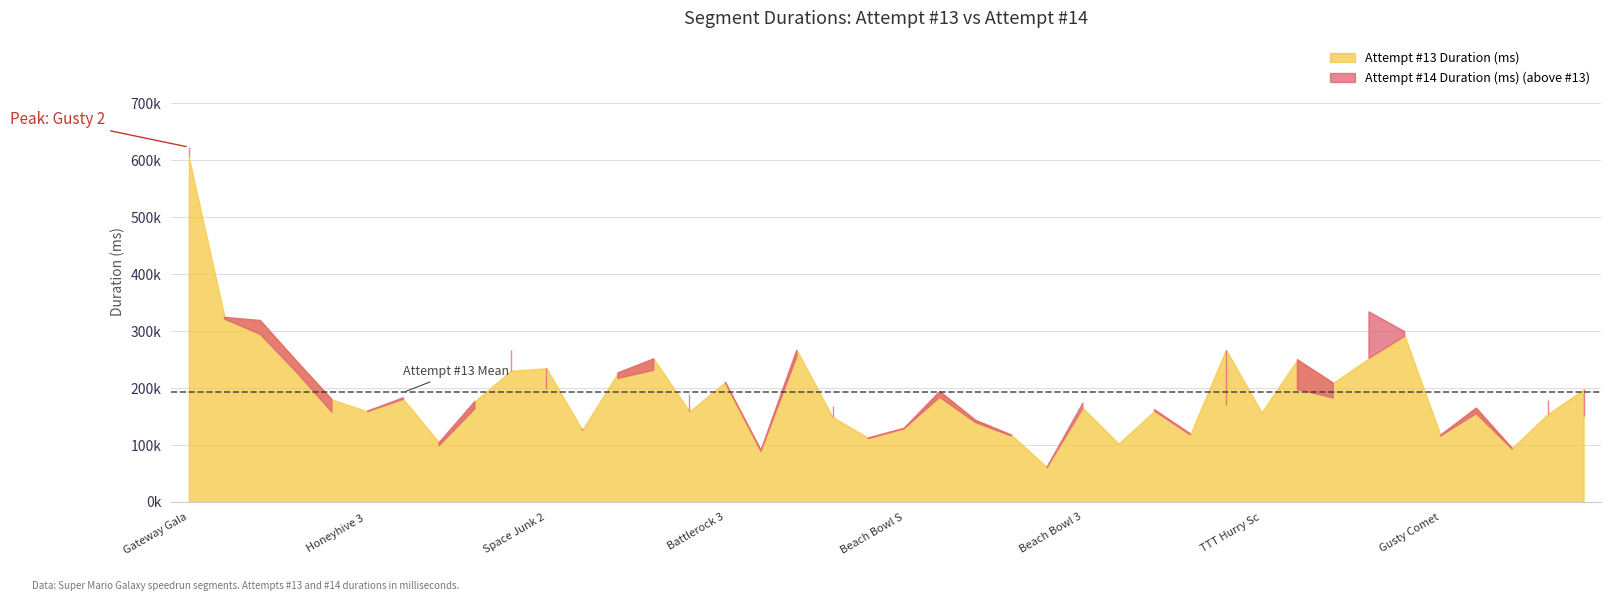

How many intersections are there between Attempt #13 Duration (ms) and Attempt #14 Duration (ms)?

21